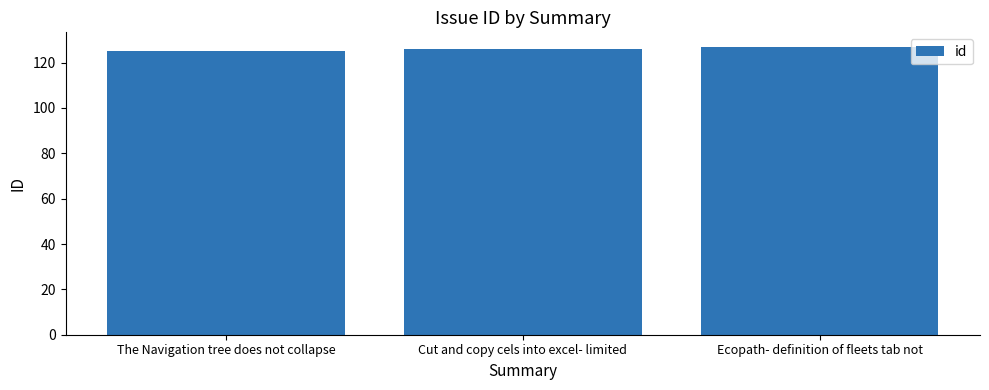

Reading right to left, list all the values displayed in this chart.

Ecopath- definition of fleets tab not=127	Cut and copy cels into excel- limited=126	The Navigation tree does not collapse=125